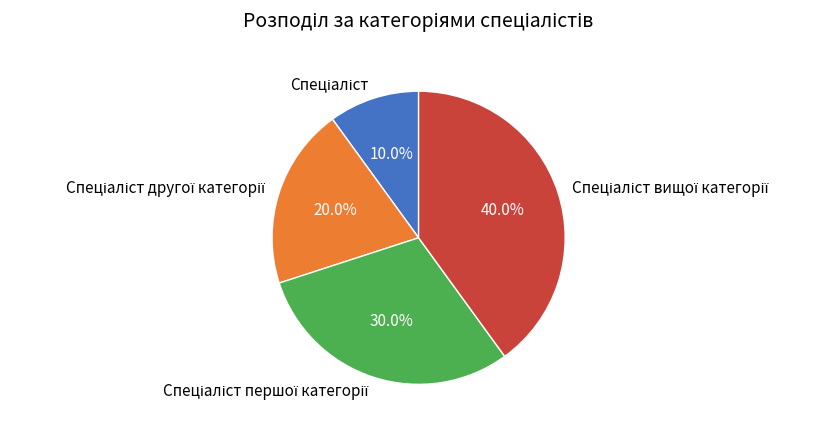

How many slices are in this pie chart?

4